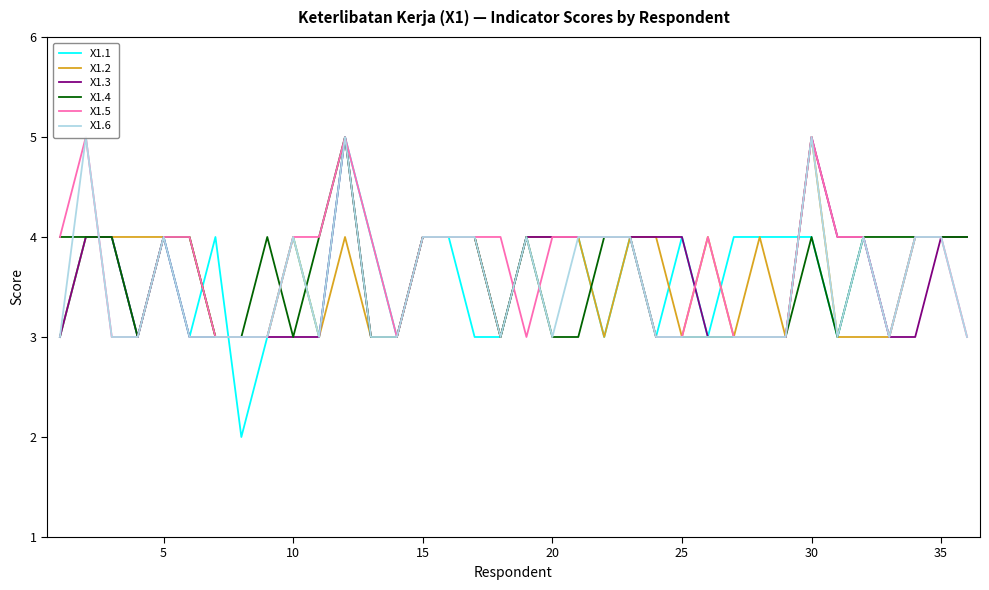

The X1.4 series shows 1 at 10. True or false?

False